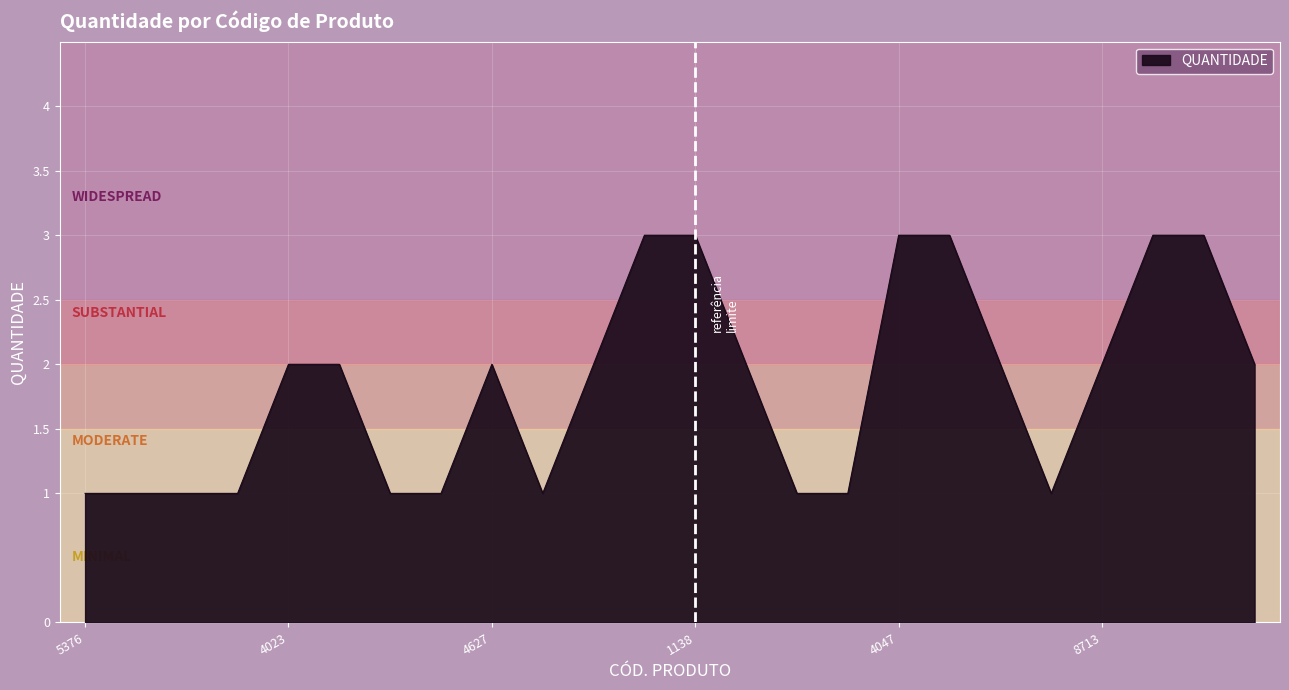

How many values are between 1 and 3?

24